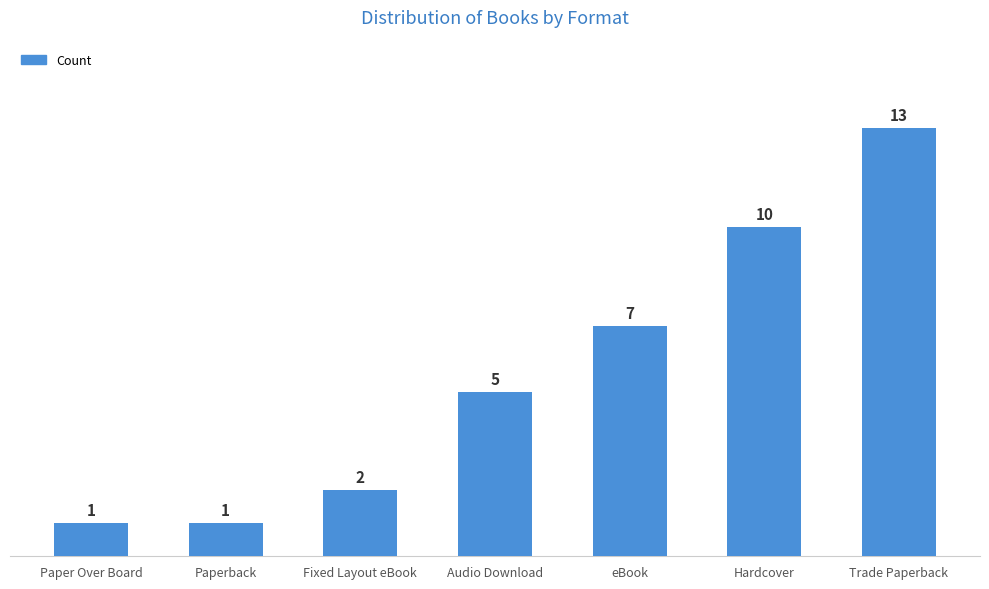

True or false: the data shows 13 at Trade Paperback.

True